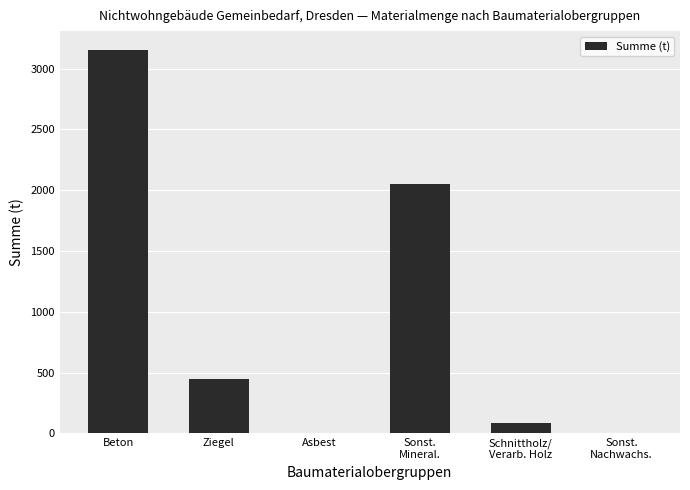

The chart shows a value of 0.0 at Asbest. True or false?

True